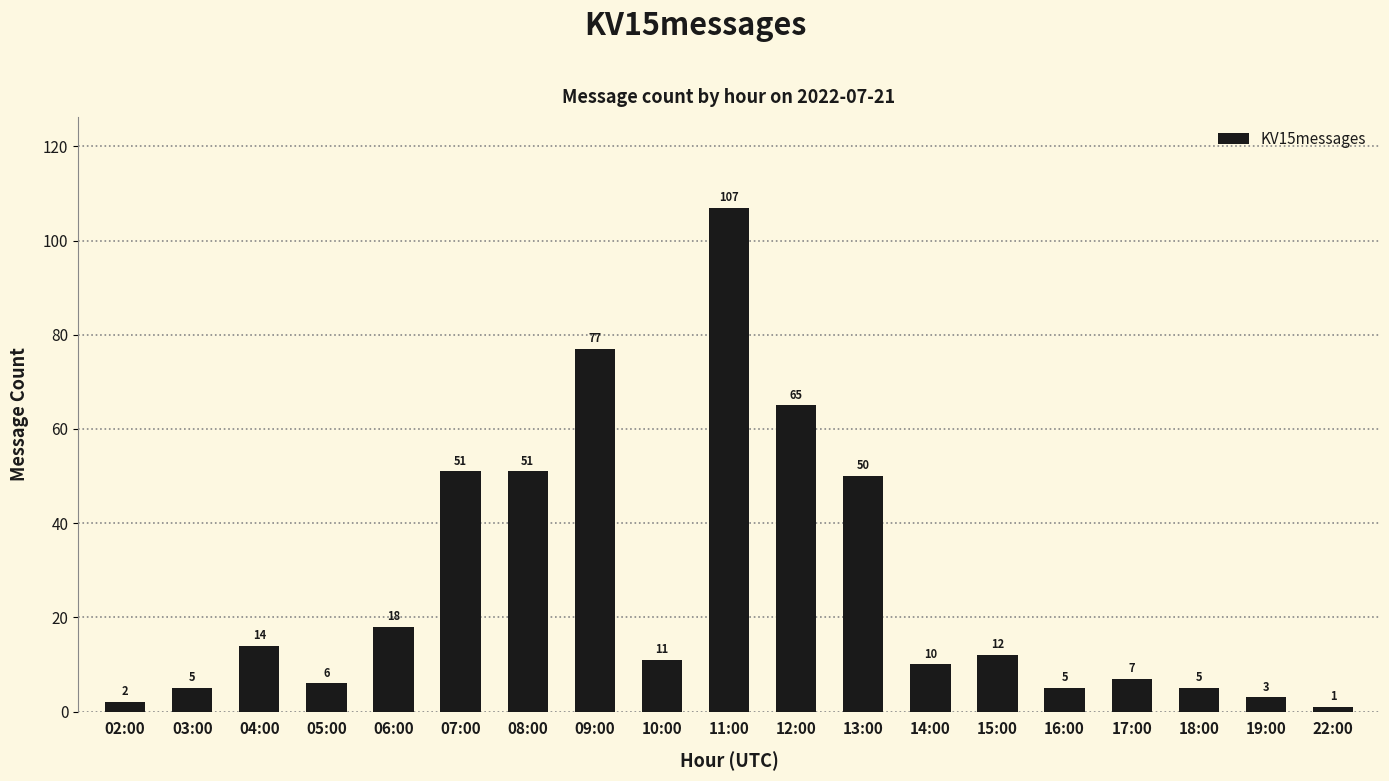

Reading right to left, extract all data points from this chart.

1	3	5	7	5	12	10	50	65	107	11	77	51	51	18	6	14	5	2